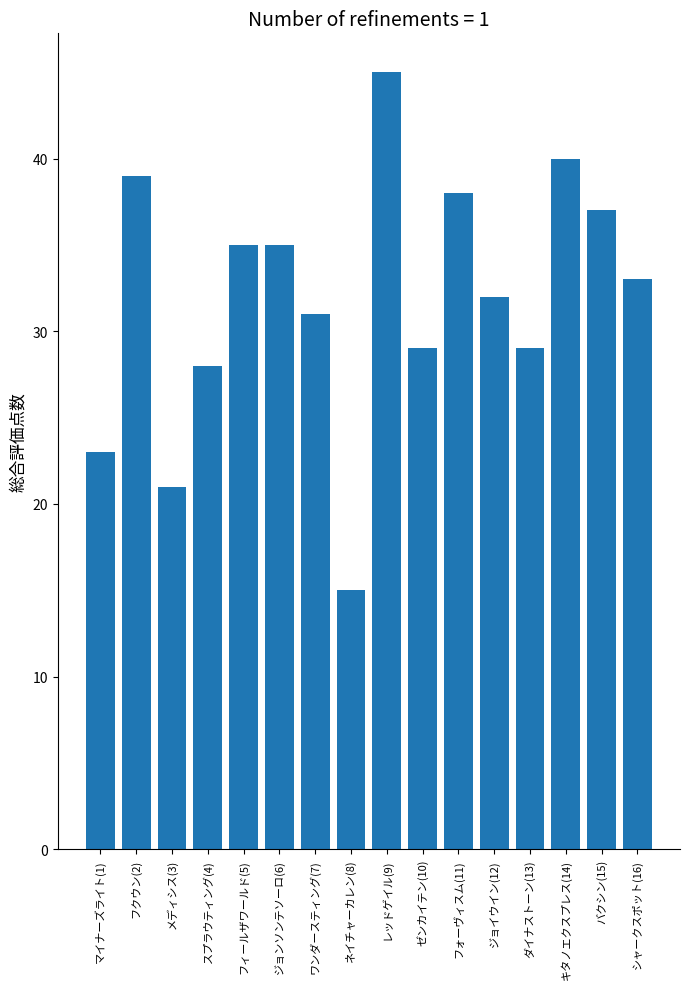

What is the value of the 2nd bar from the left?

39